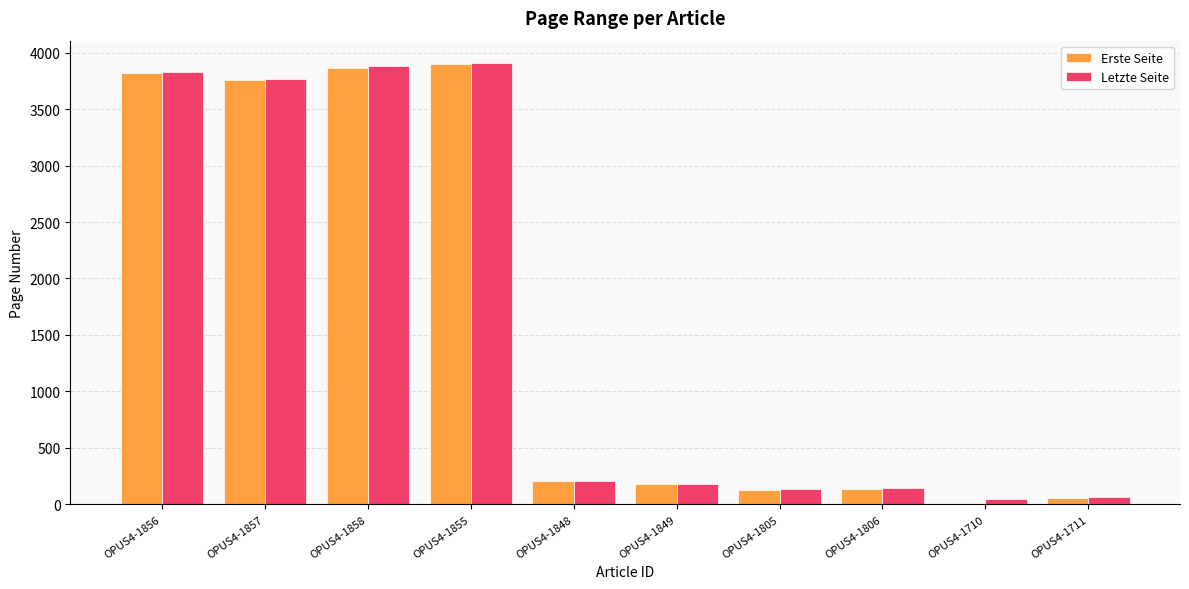

Count the number of categories in the chart.

10